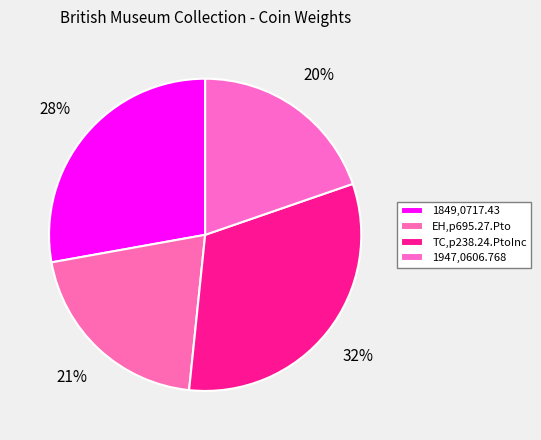

How many slices are in this pie chart?

4